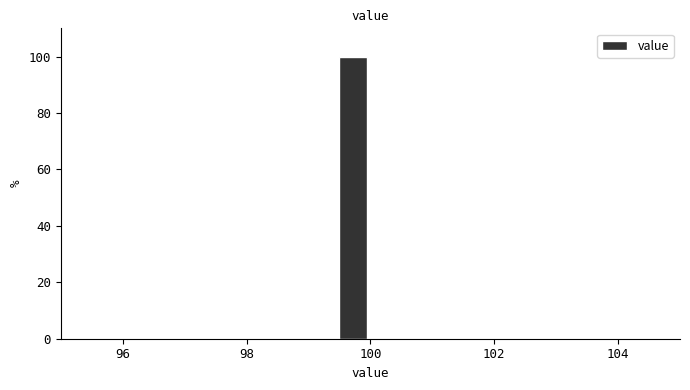

Read against the x-axis, roughly where is the centre of the tallest bar?

99.8